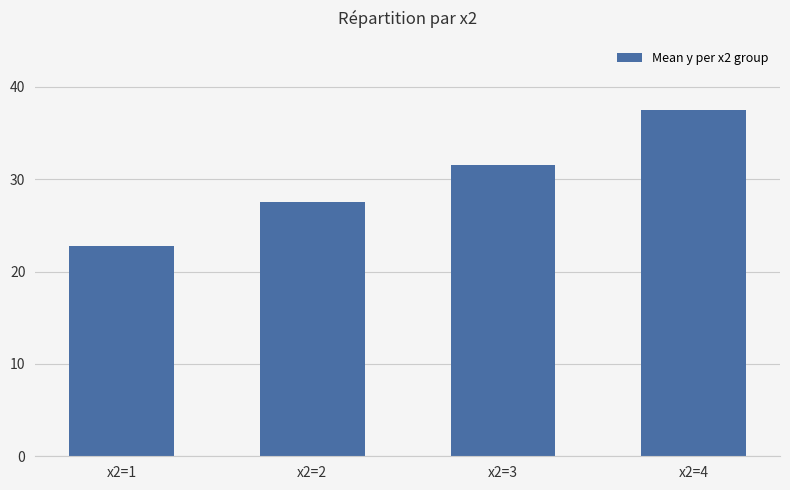

Approximately how many times larger is the value at x2=4 compared to x2=1?

1.6